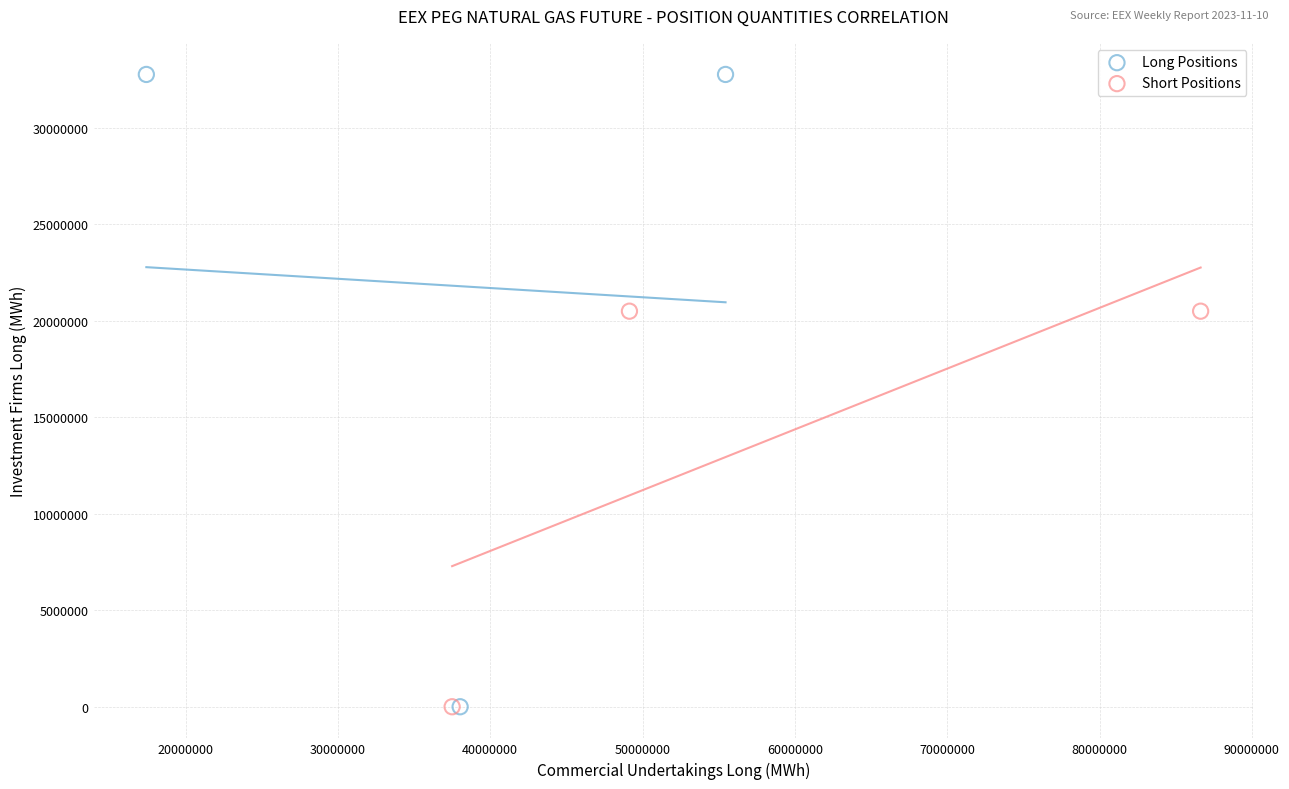

Which series contains the highest Y value?

Long Positions